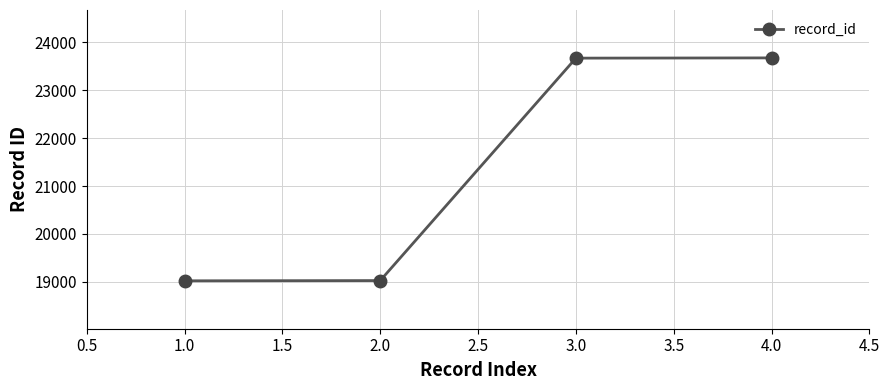

True or false: the data has more than 1 interior local peaks.

False